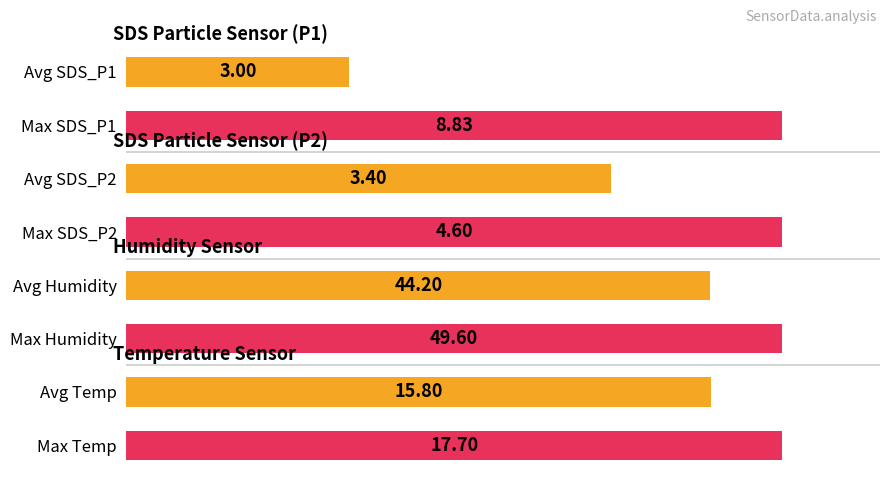

How many bars are there in total?

8